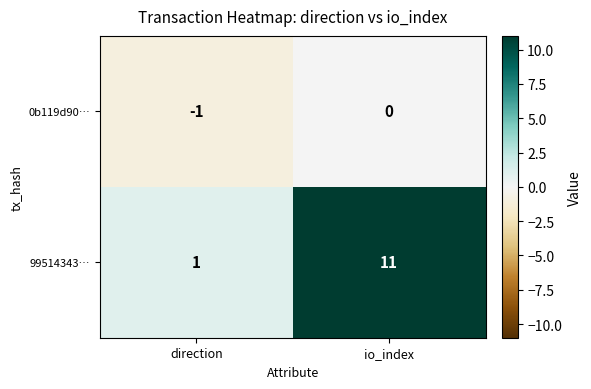

True or false: 99514343… has a value of 11 at io_index.

True